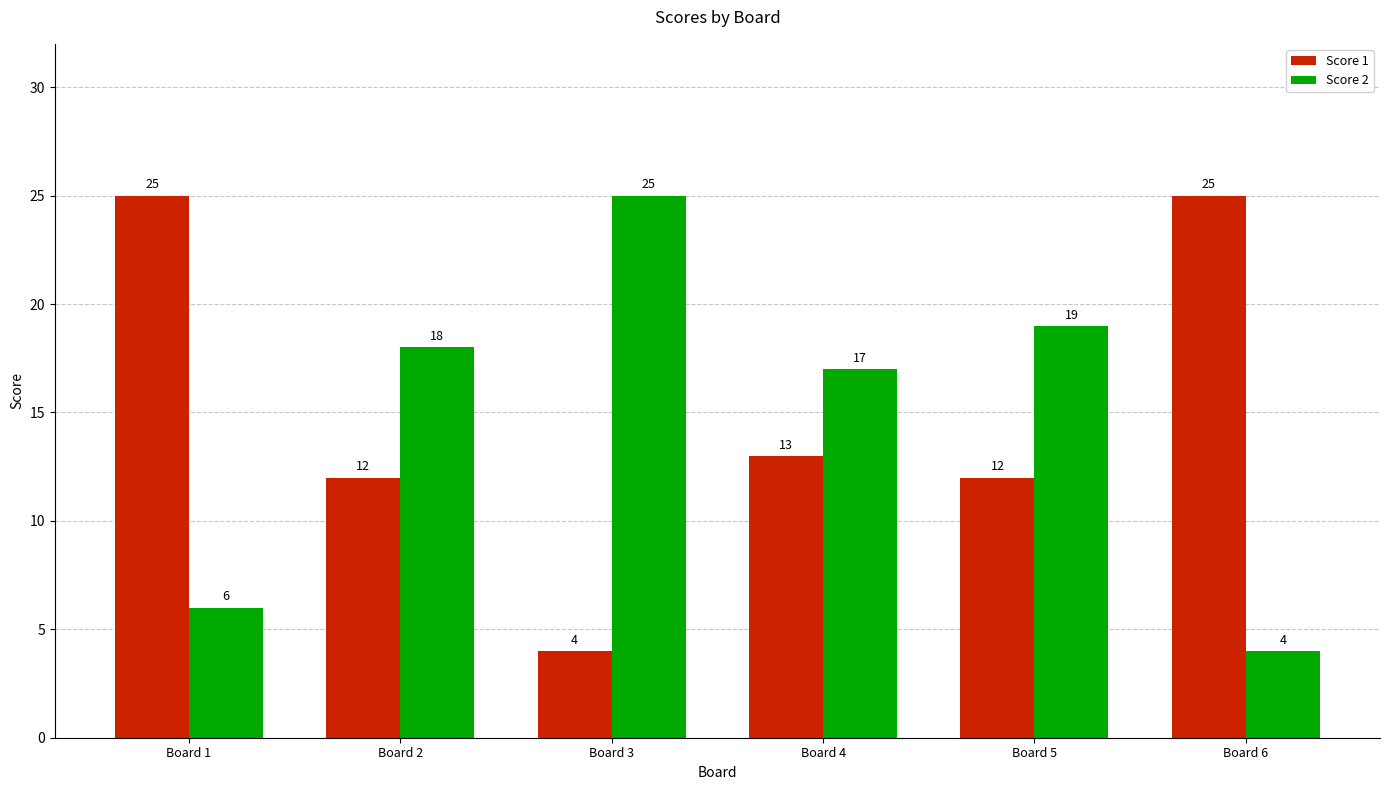

What is the maximum value for Score 1?

25